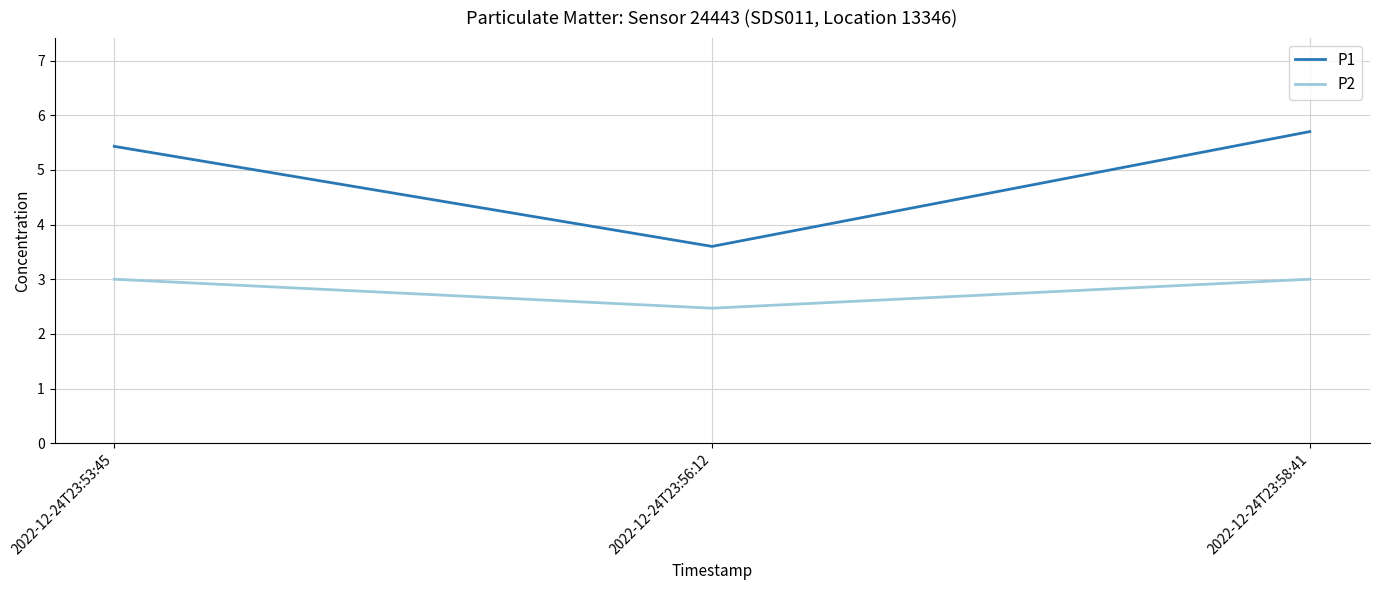

Which series has the largest range (max minus min)?

P1